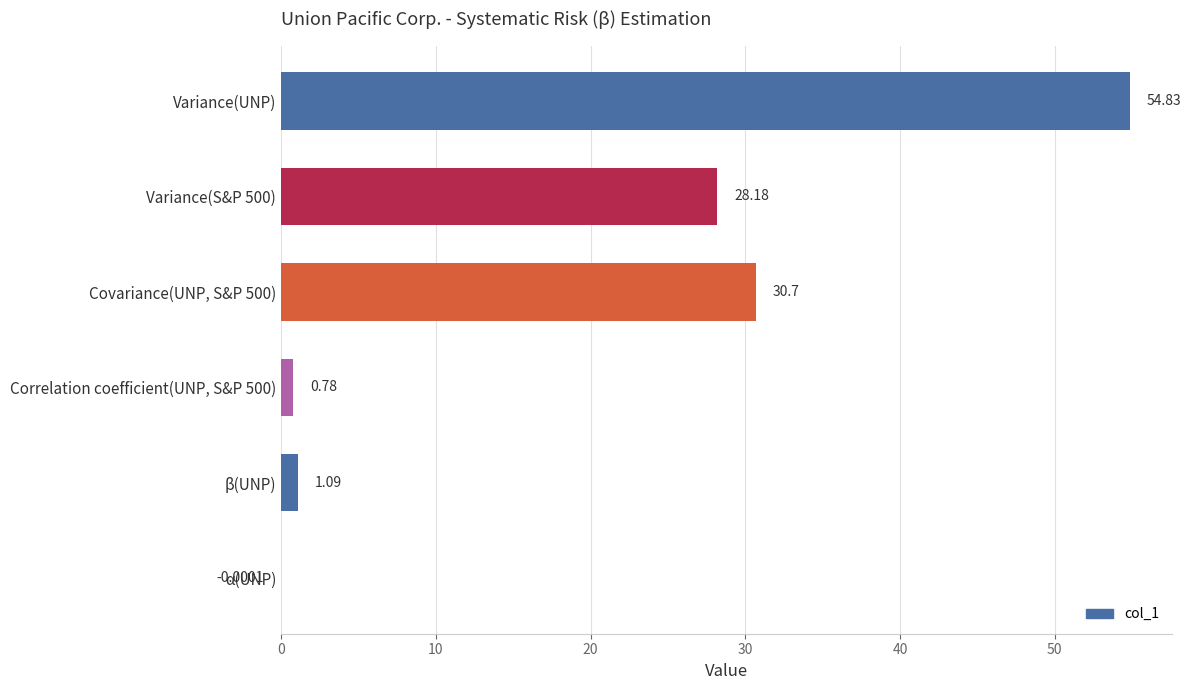

What is the sum of all values?

115.6